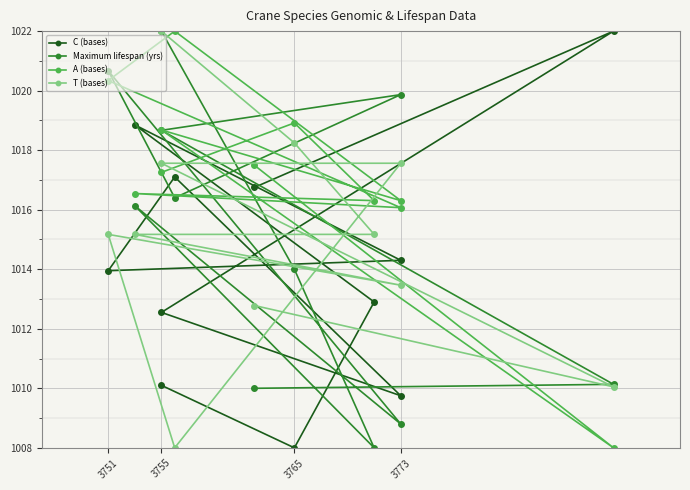

Between which two adjacent categories do Maximum lifespan (yrs) and C (bases) first intersect?

3755 and 3765